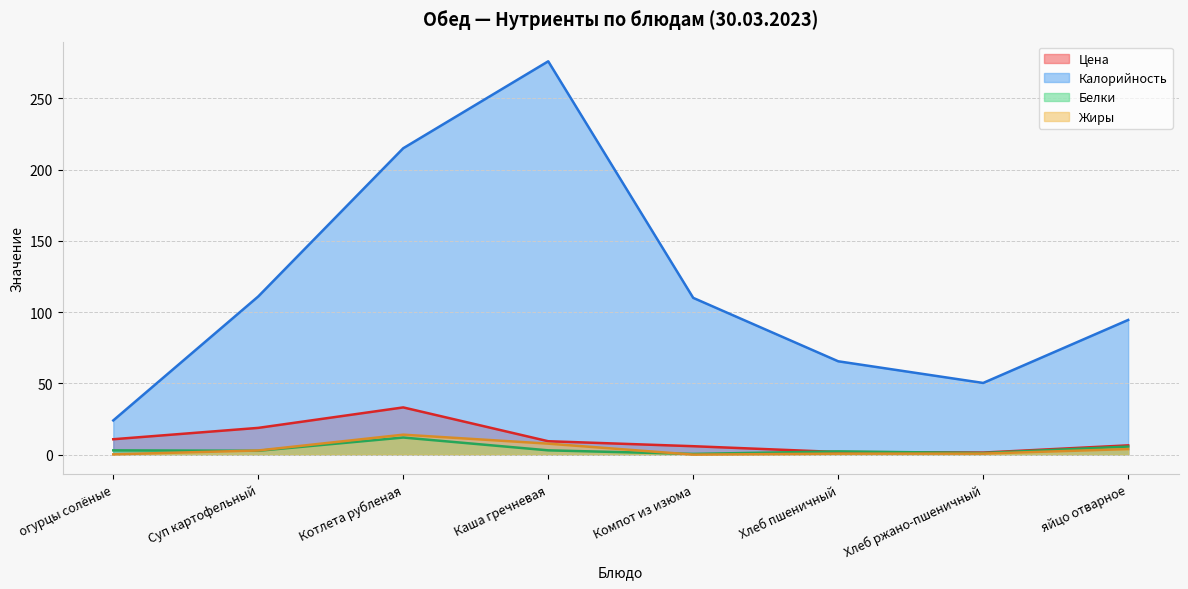

Reading right to left, transcribe all the data shown in this chart.

Цена: 6.5	1.4	1.8	5.9	9.4	33.1	18.8	10.8
Калорийность: 94.5	50.3	65.5	110.0	276.0	215.0	111.0	24.0
Белки: 5.7	1.1	2.3	0.5	3.0	12.0	2.7	3.0
Жиры: 3.9	0.7	0.7	0.0	7.7	14.0	2.9	0.2